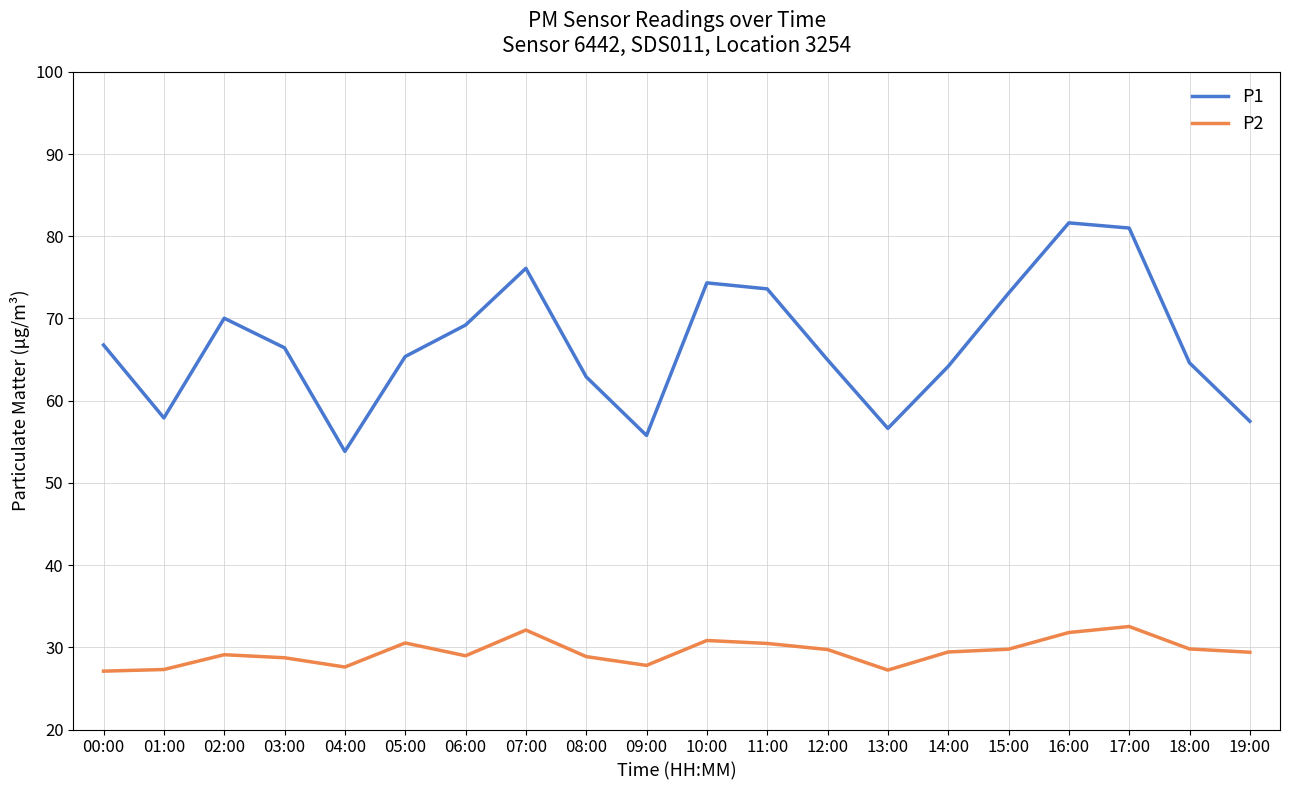

True or false: P2 and P1 intersect in this chart.

False